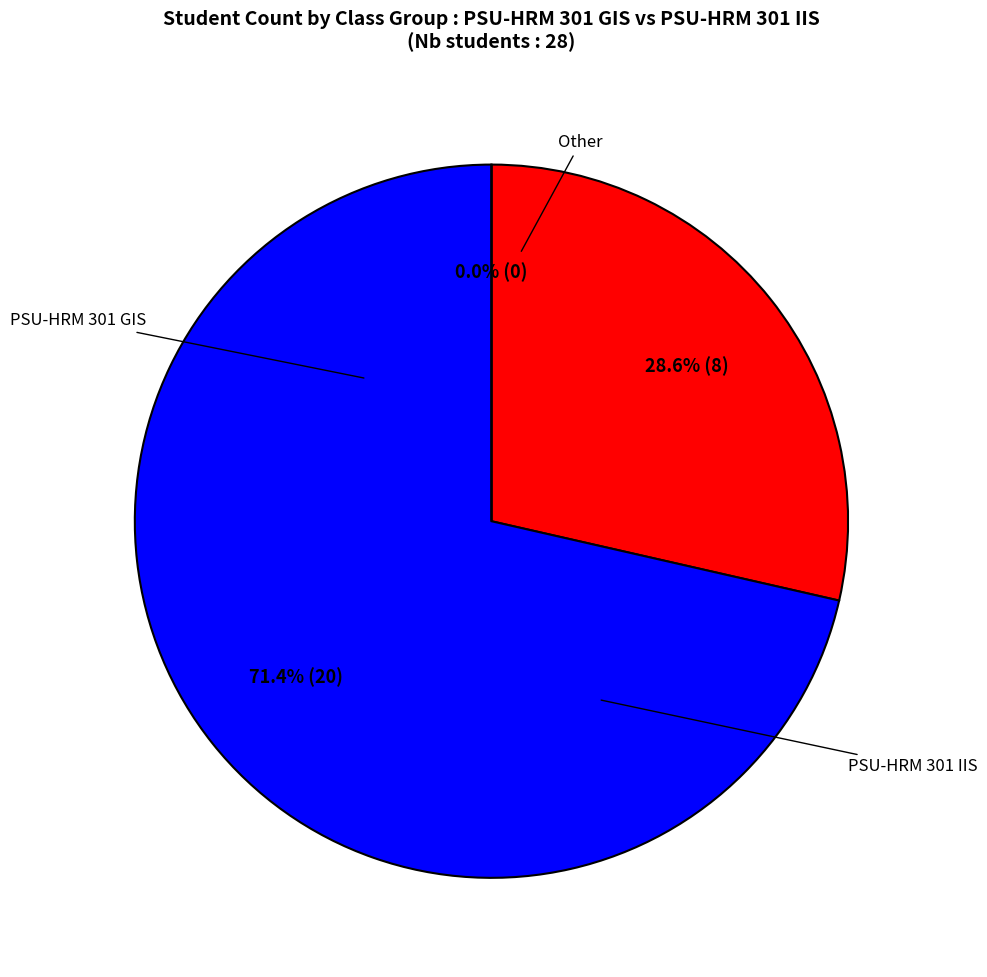

To the nearest percent, what is the combined percentage of Other and PSU-HRM 301 GIS?

29%